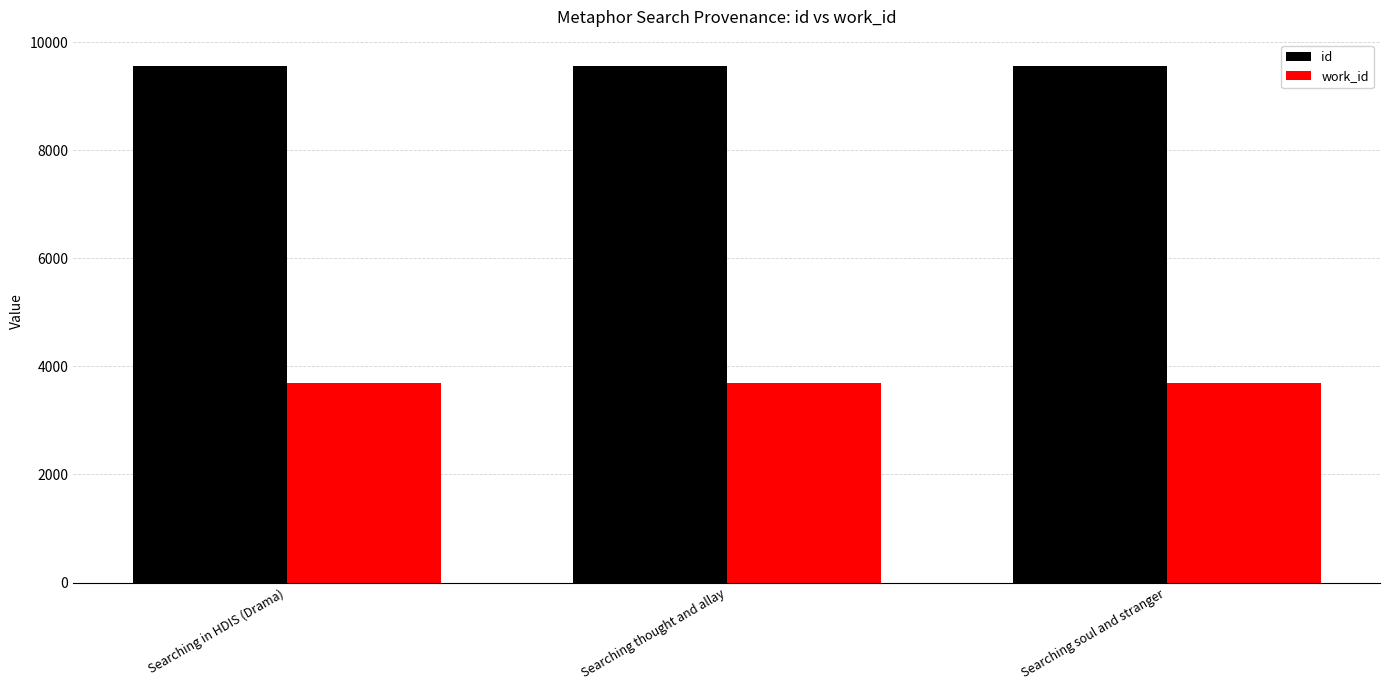

Which series has the largest total across all categories?

id